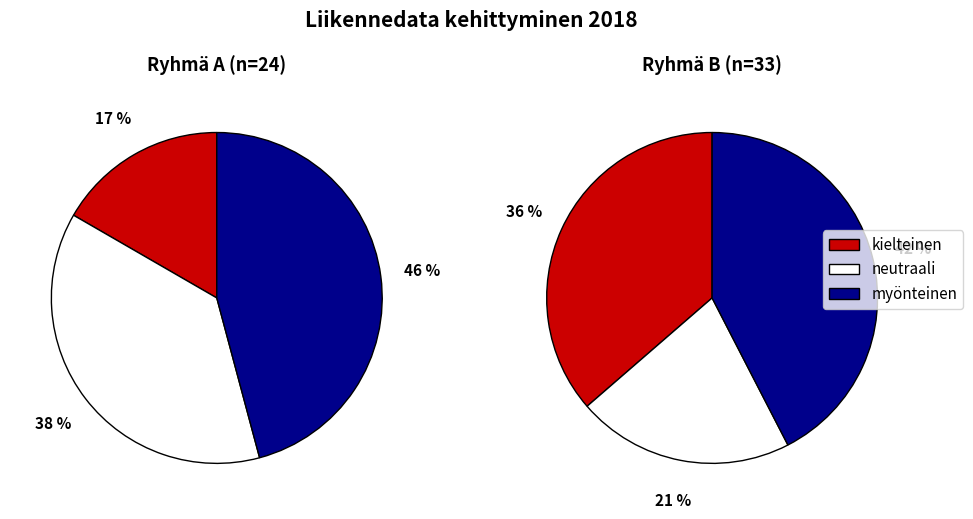

Which series changed the most between 0 and 3?

kielteinen